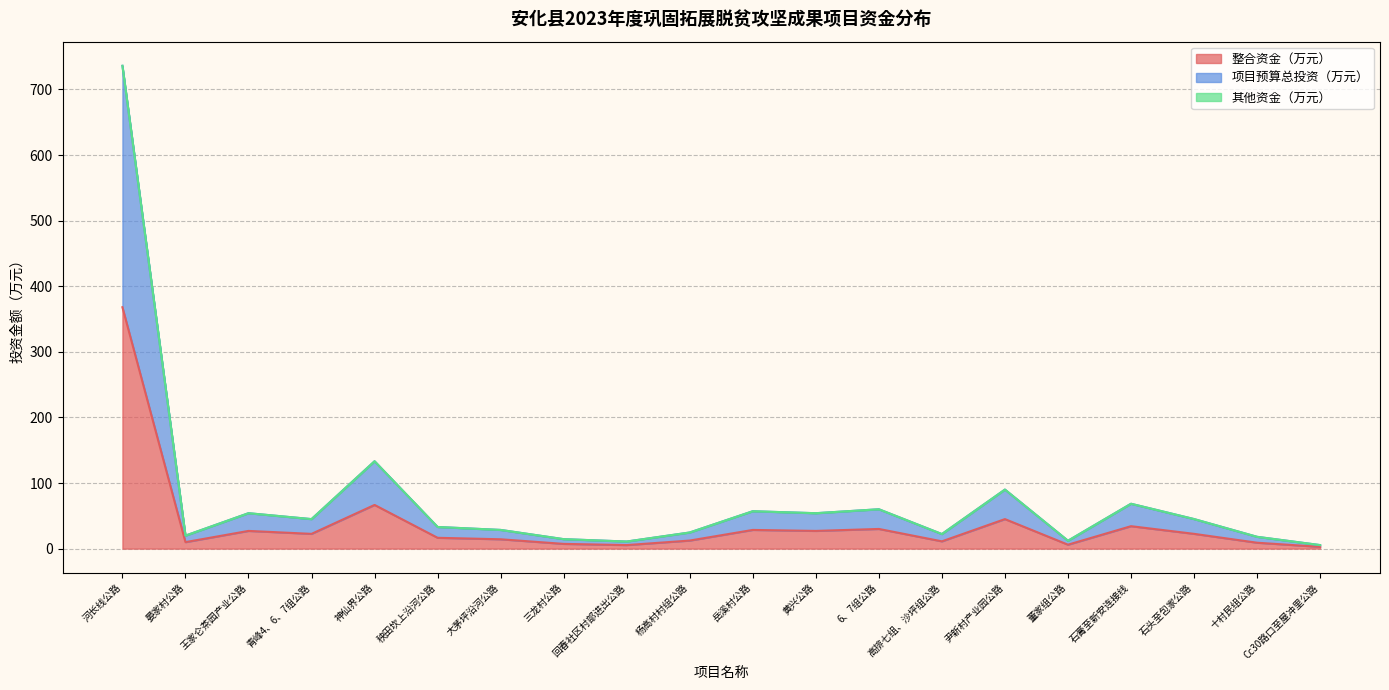

How many values in the 项目预算总投资（万元） series exceed 45?

9